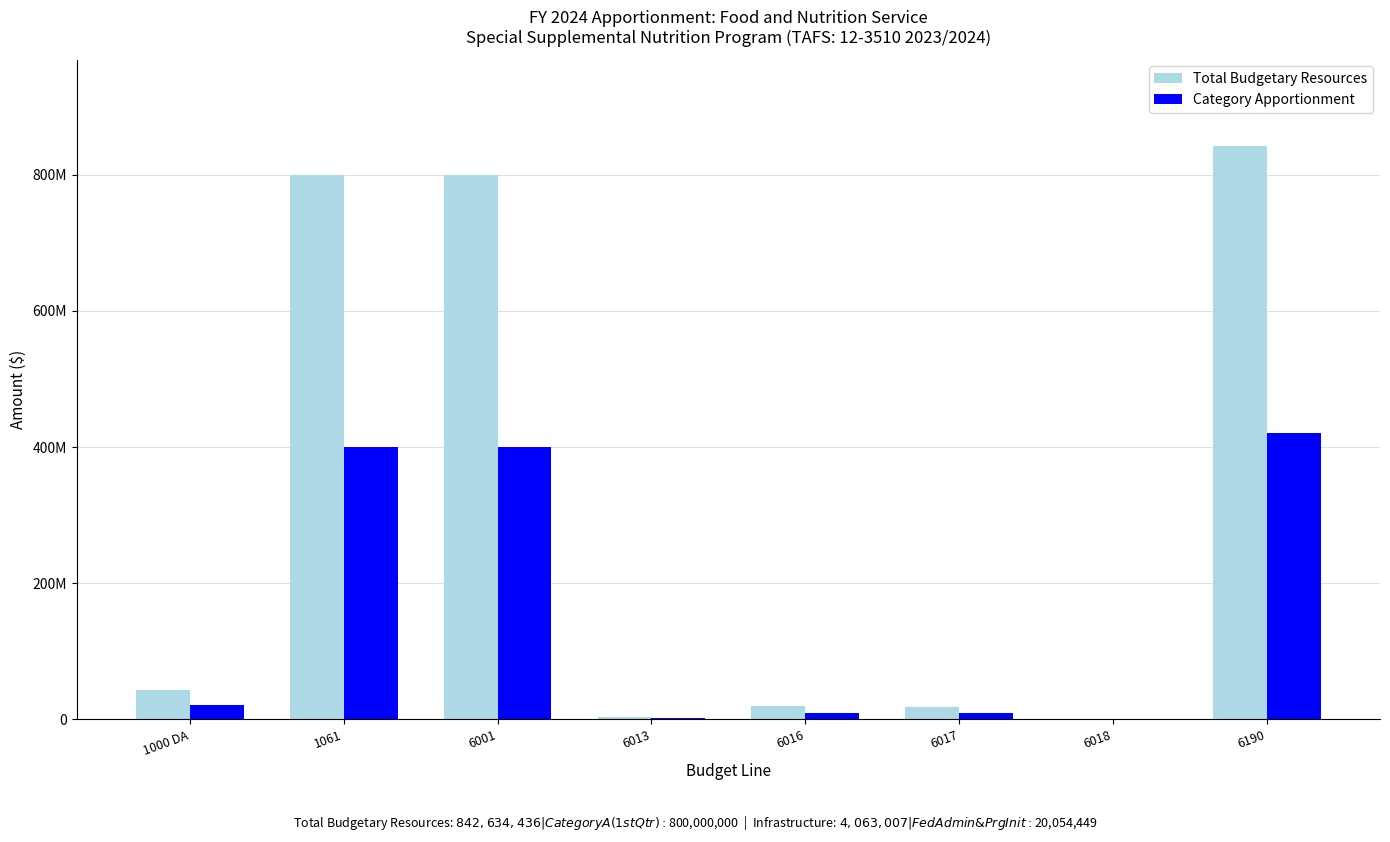

At which category is the sum across all series the highest?

6190